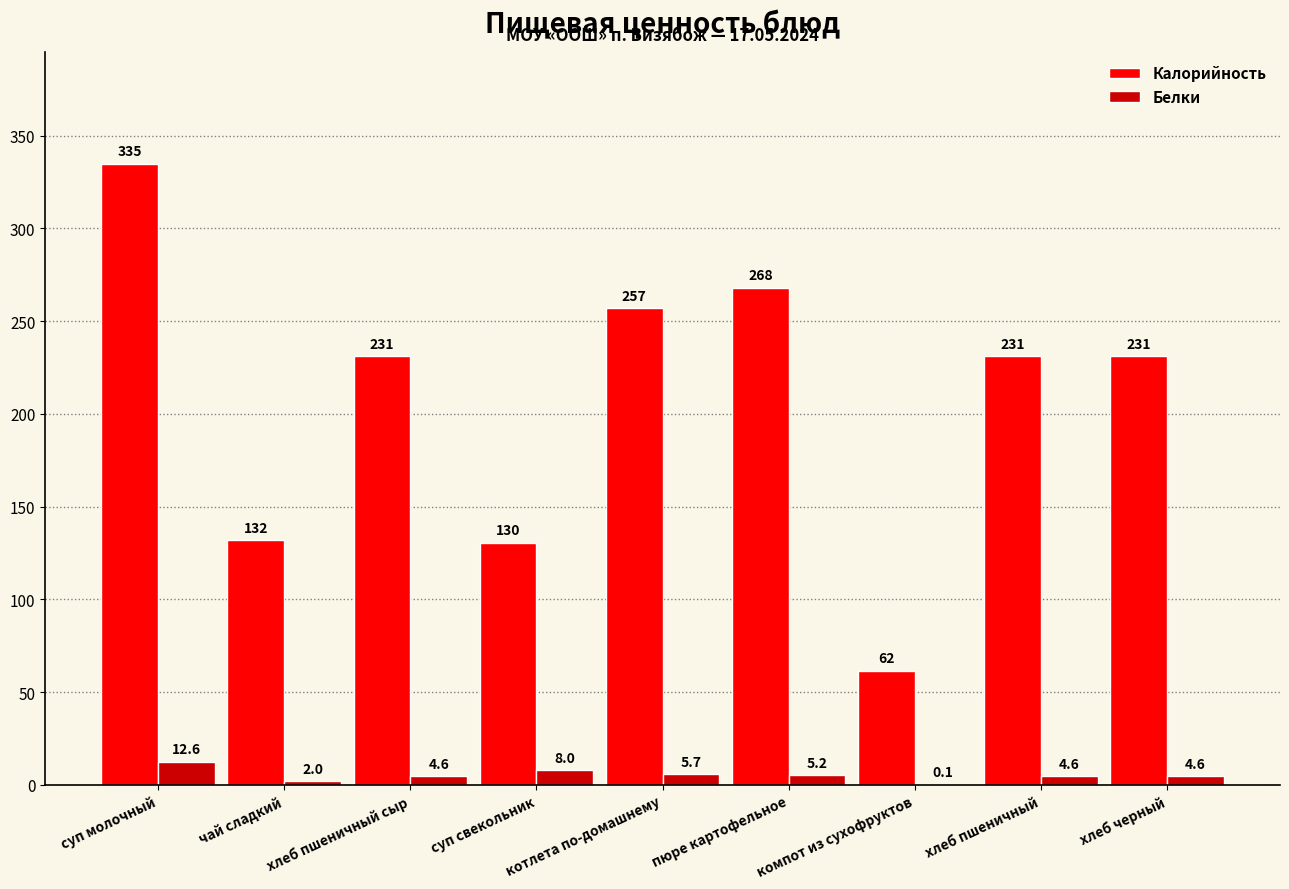

Is it true that Белки equals 4.6 at хлеб пшеничный сыр?

True